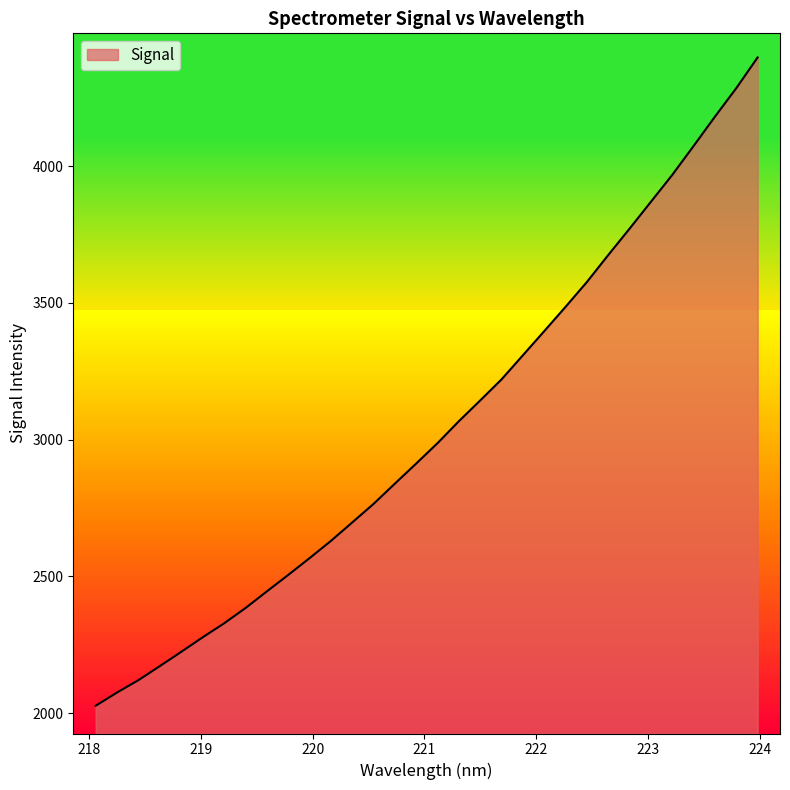

What is the difference between the maximum and minimum values?

2370.3